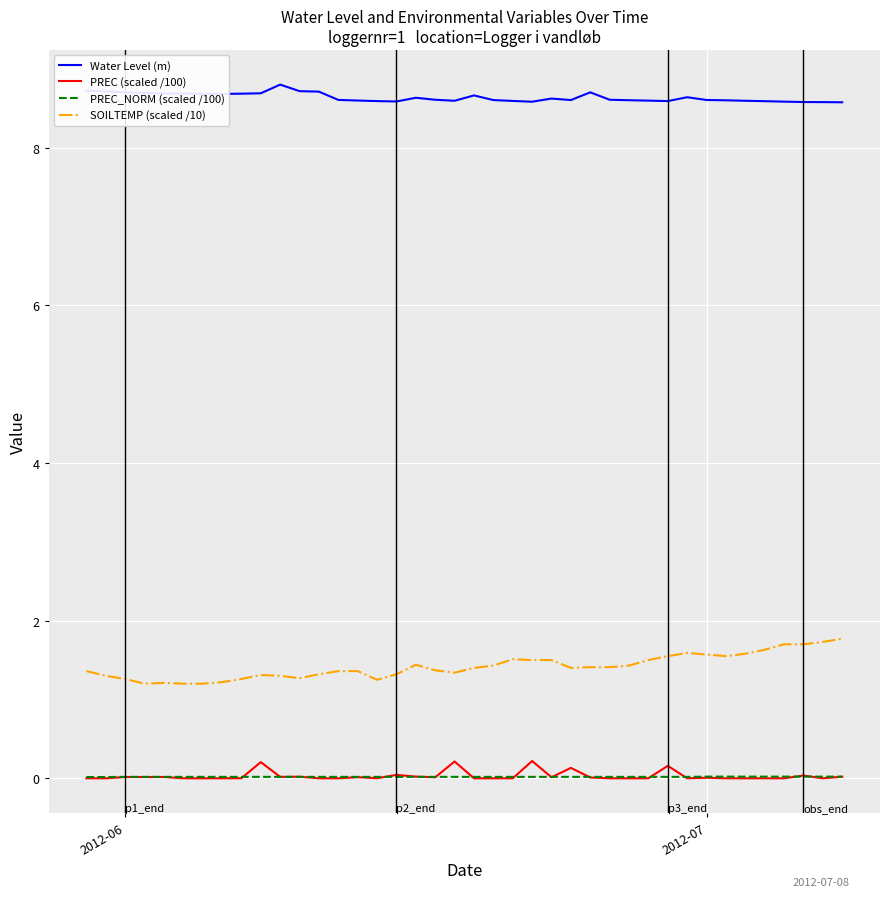

Which series has the largest total across all categories?

Water Level (m)